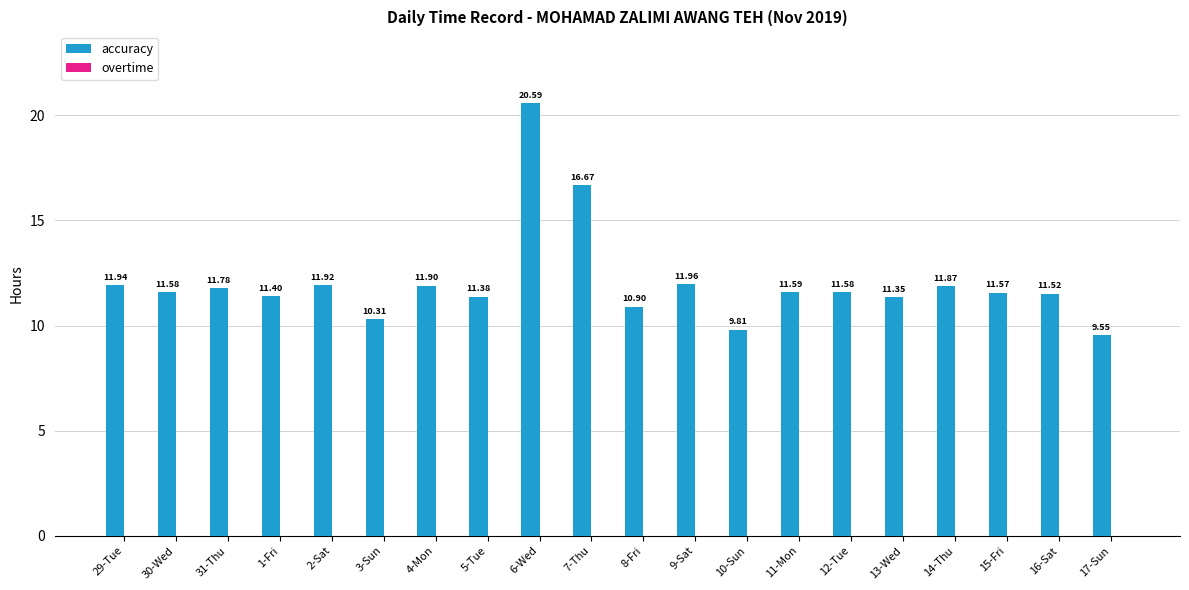

What is the change in value from 29-Tue to 8-Fri?

-1.0